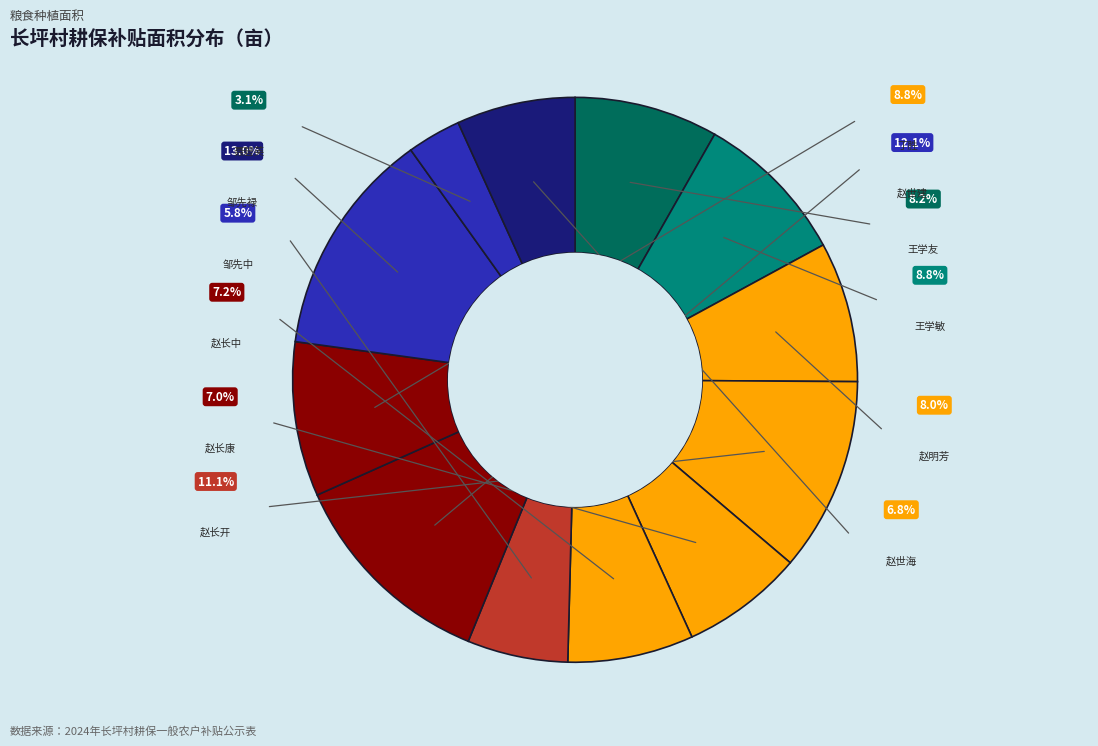

What portion of the pie excludes 邹先中?

94.2%